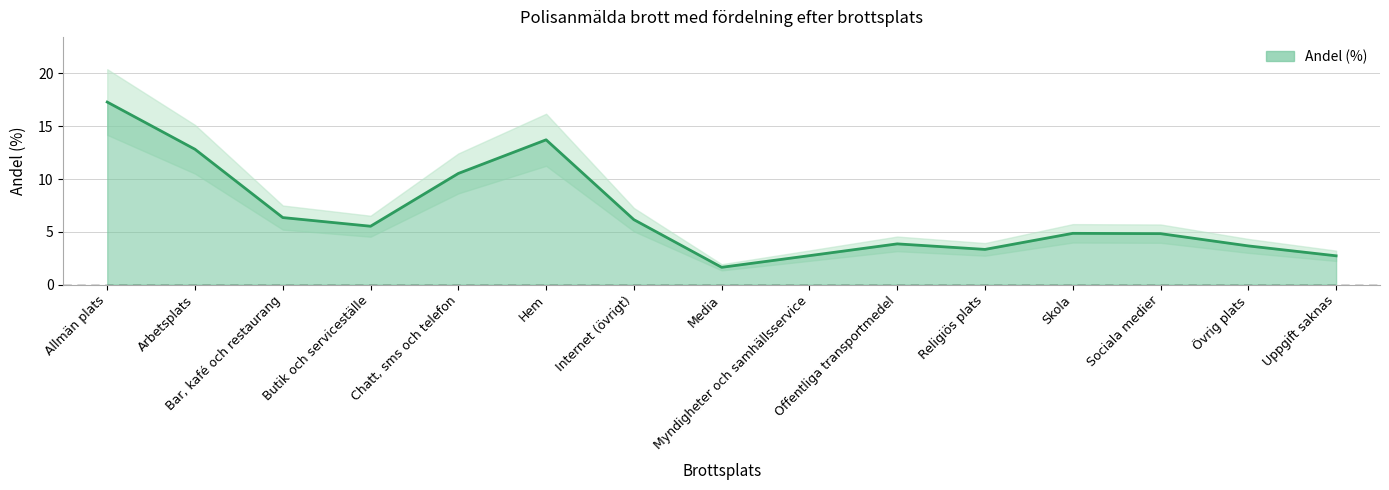

How many points are lower than both their immediate neighbors (excluding endpoints)?

3